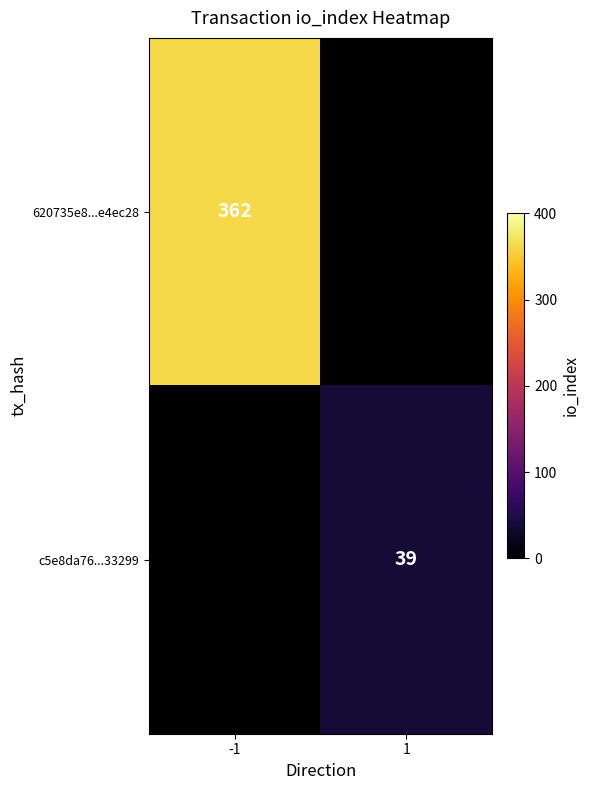

The value of c5e8da76...33299 at 1 is 9. True or false?

False